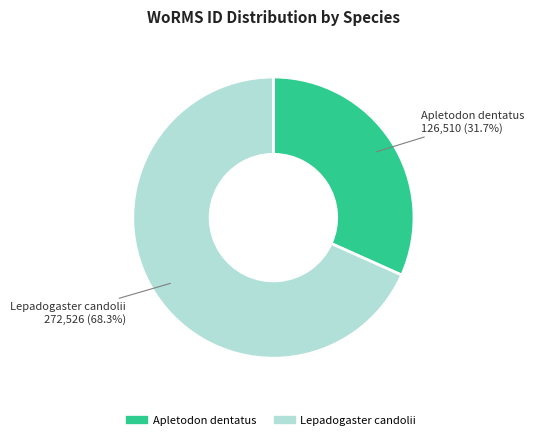

Is there any slice that represents more than half of the pie?

Yes